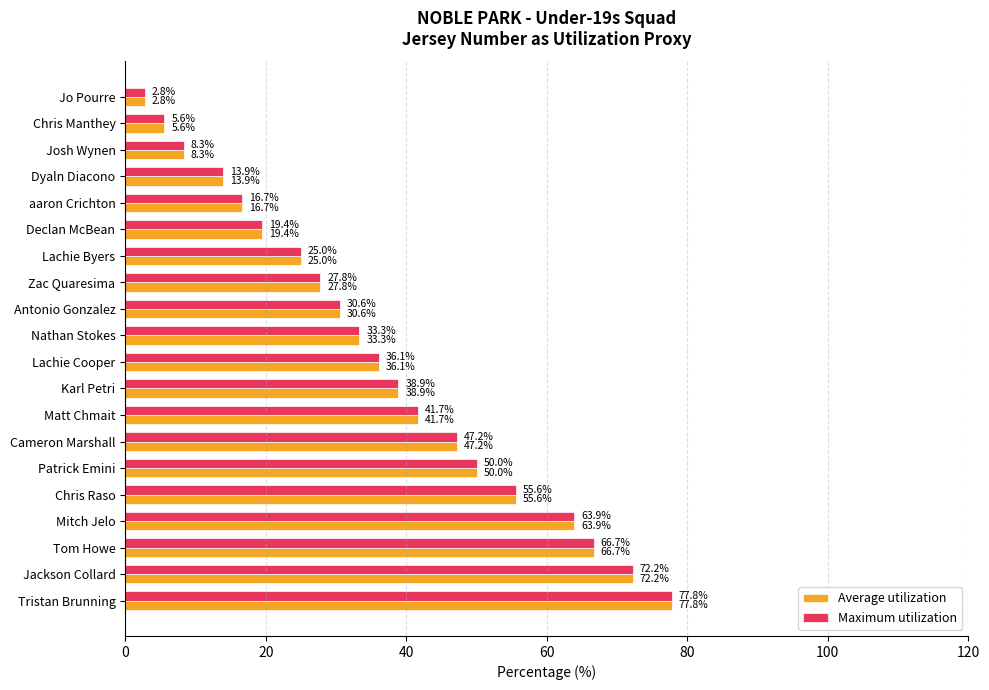

The Maximum utilization series shows 2.8 at Jo Pourre. True or false?

True